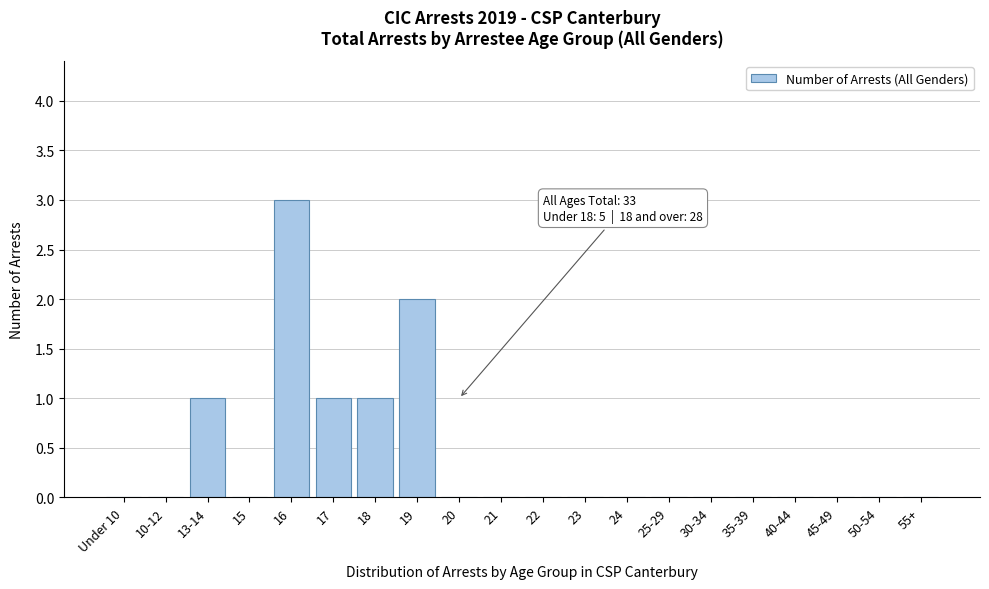

Reading left to right, extract all data points from this chart.

Under 10=0	10-12=0	13-14=1	15=0	16=3	17=1	18=1	19=2	20=0	21=0	22=0	23=0	24=0	25-29=0	30-34=0	35-39=0	40-44=0	45-49=0	50-54=0	55+=0